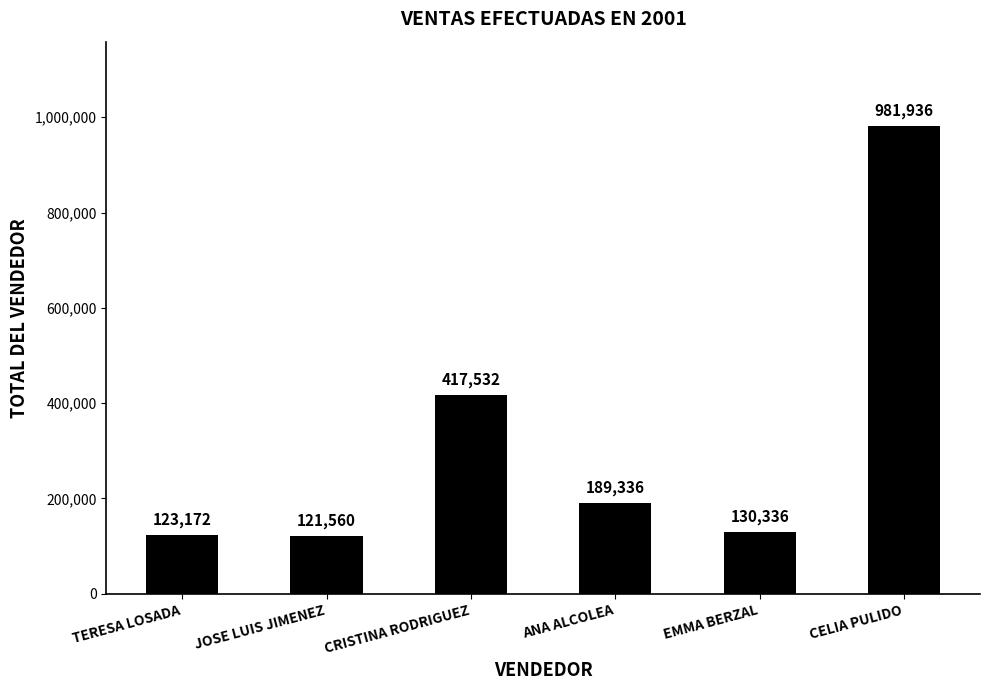

At which label does the data first exceed 189336?

CRISTINA RODRIGUEZ